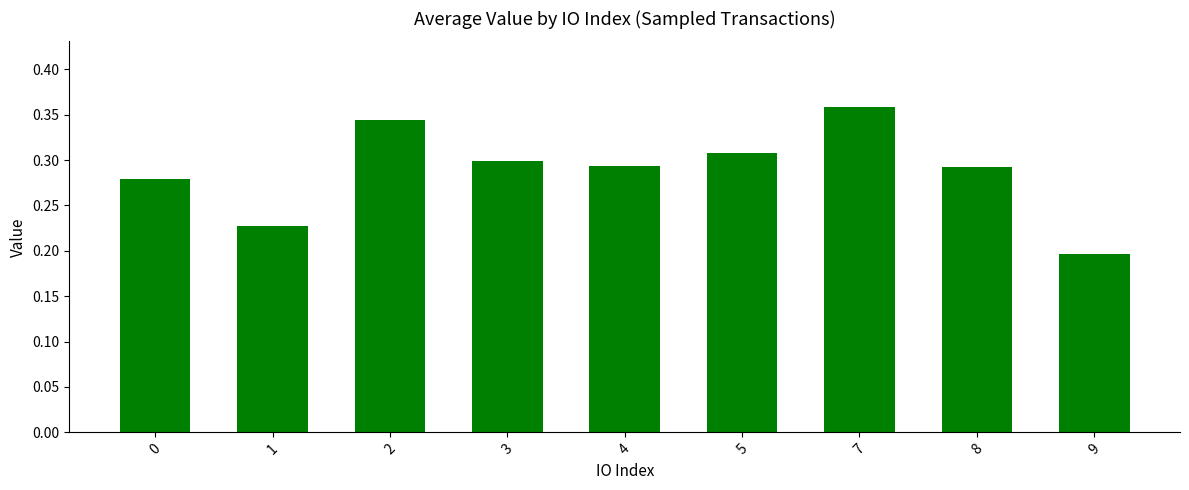

What is the change in value from 1 to 2?

+0.1